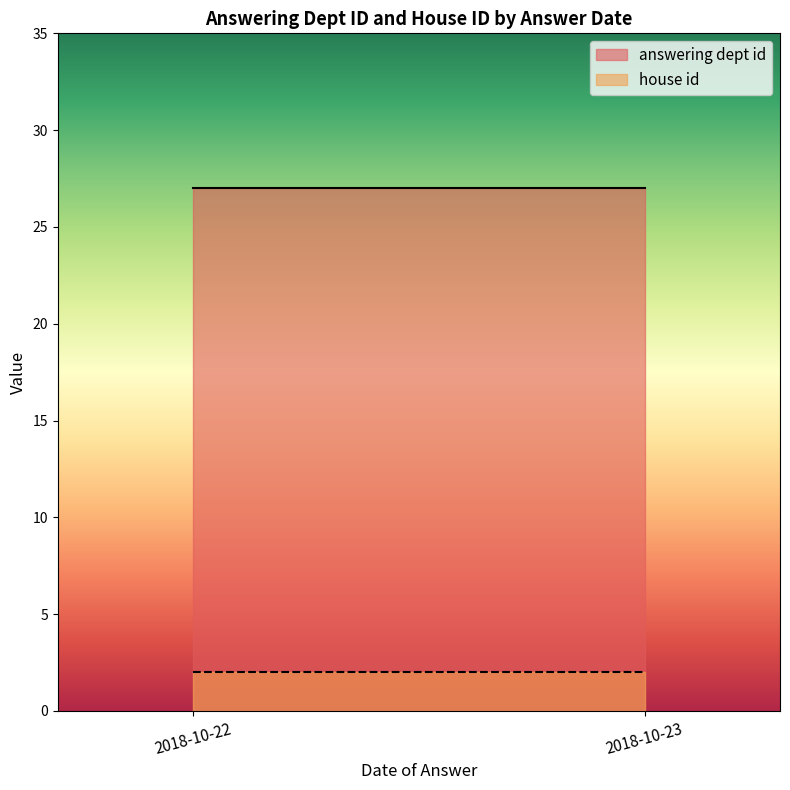

True or false: house id and answering dept id intersect in this chart.

False